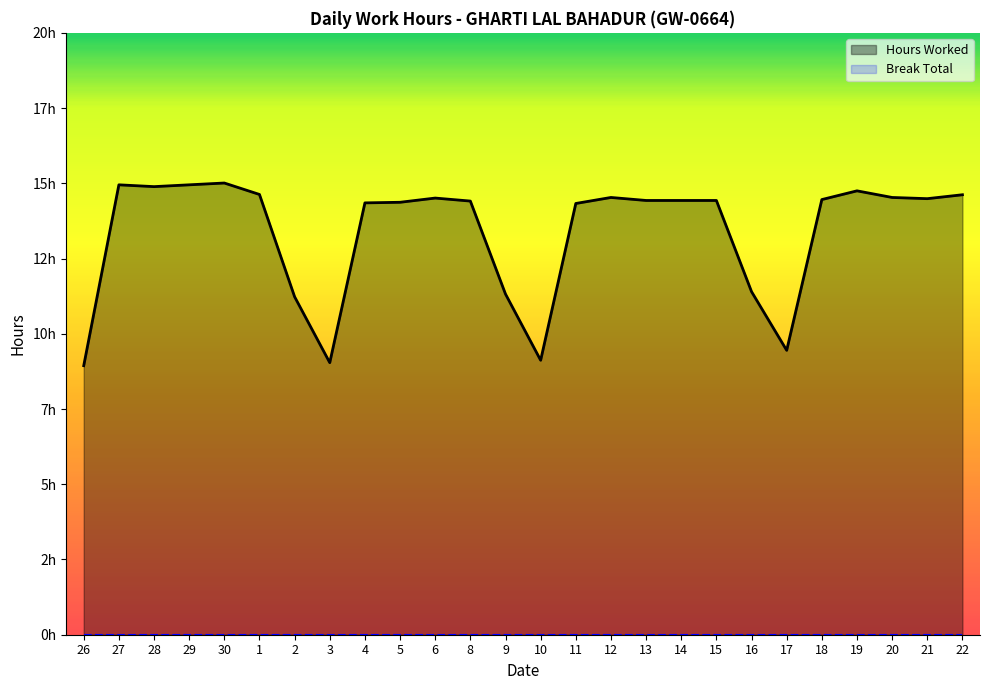

Does the chart have visible grid lines?

No